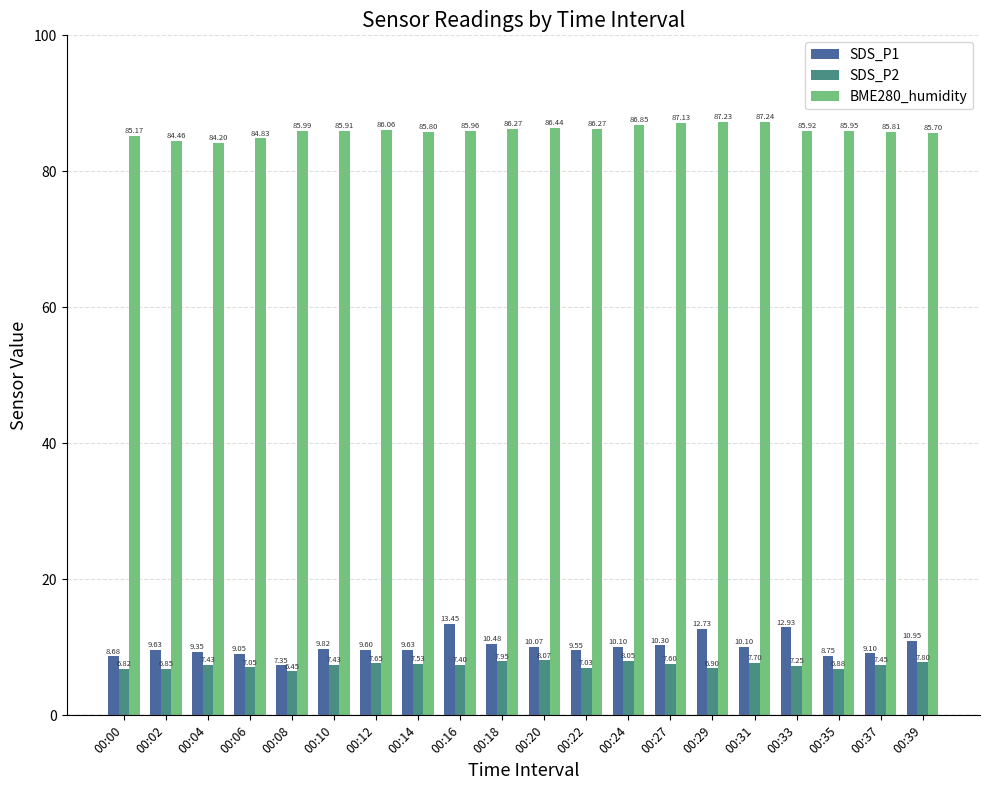

At 00:18, list the series in order from largest to smallest.

BME280_humidity, SDS_P1, SDS_P2